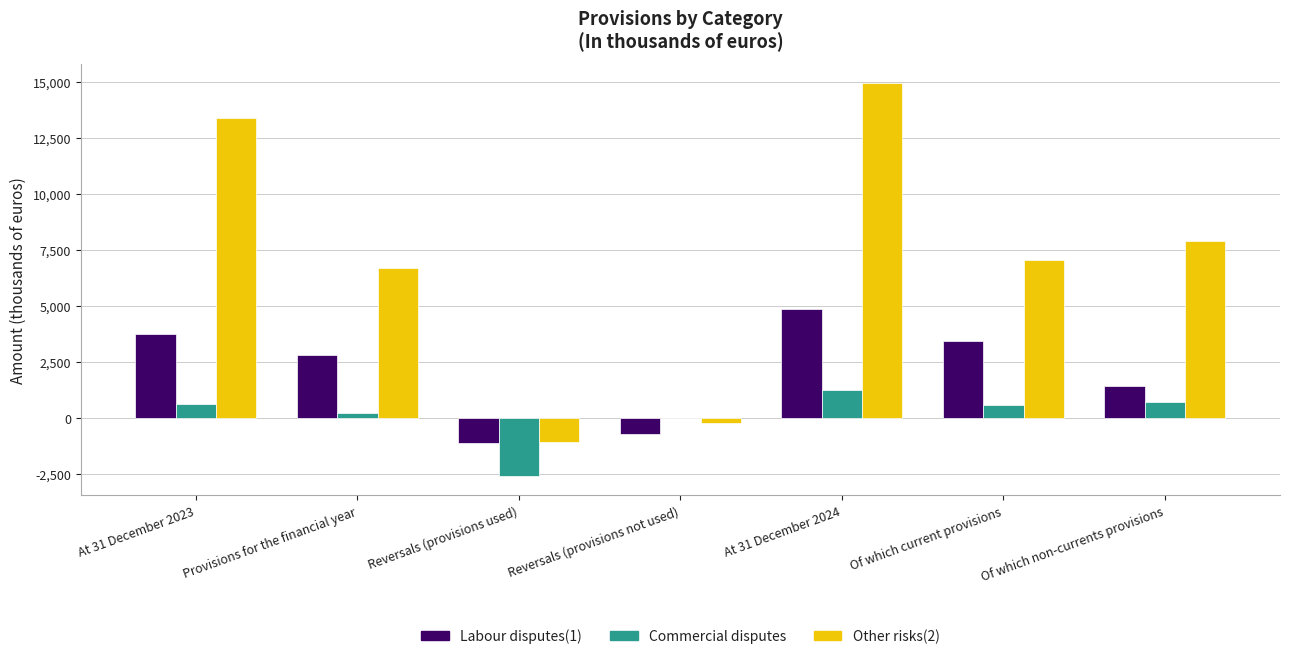

Which series has the widest spread of values?

Other risks(2)